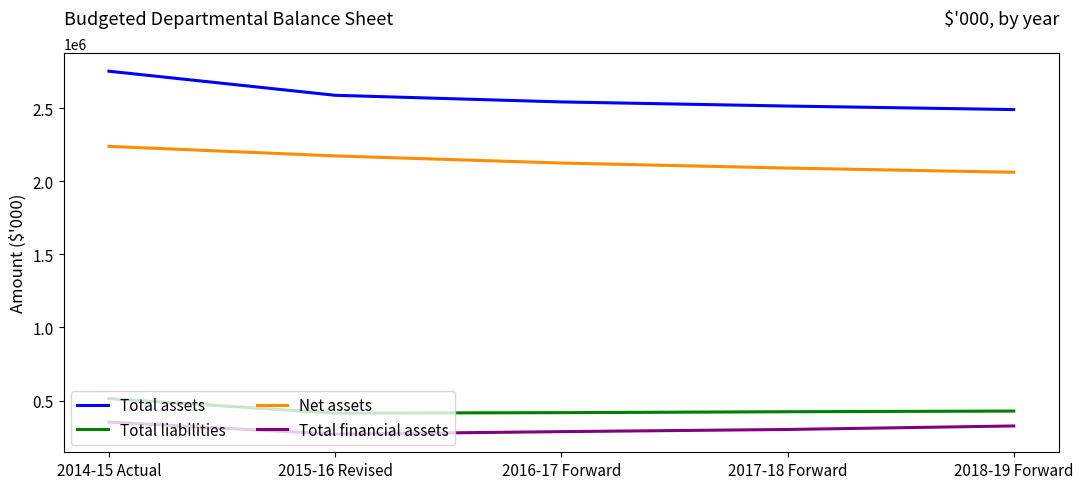

Which series has the largest range (max minus min)?

Total assets